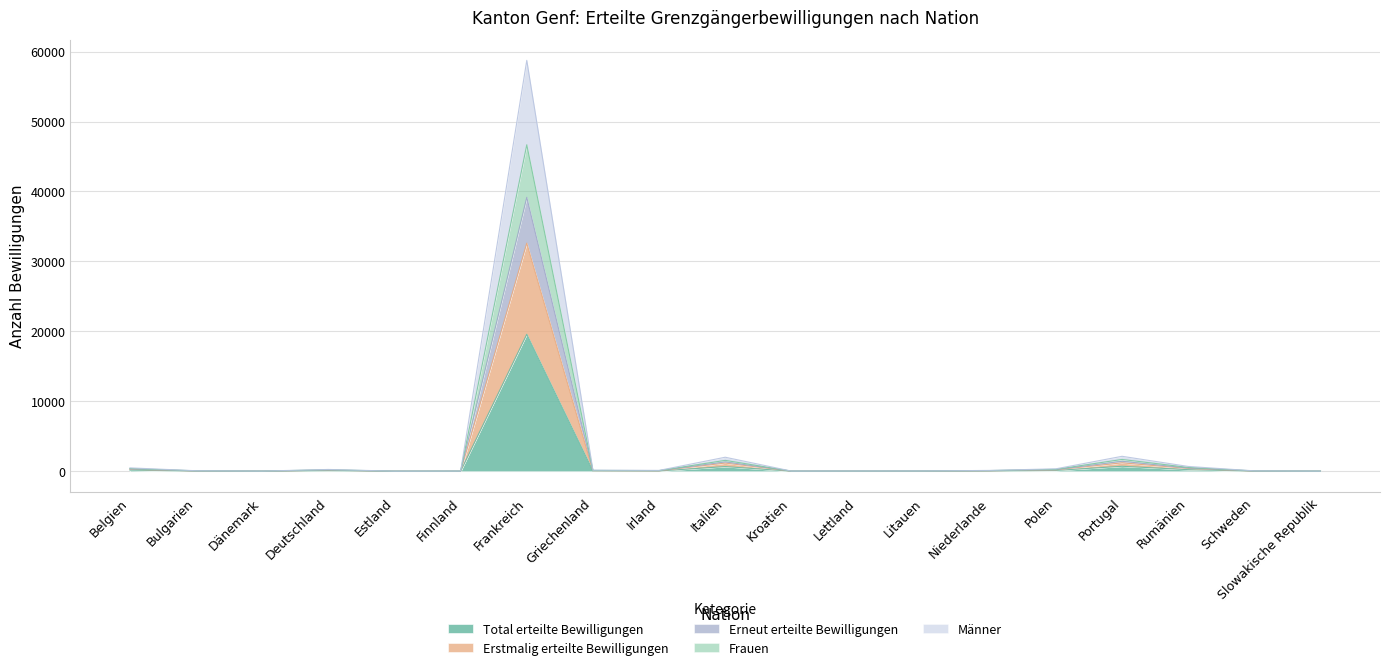

Reading right to left, transcribe all the data shown in this chart.

Total erteilte Bewilligungen: 6	19	230	713	117	40	15	12	9	669	41	53	19582	9	4	86	8	25	162
Erstmalig erteilte Bewilligungen: 8	31	404	1204	206	70	27	15	16	1174	62	89	32613	17	7	154	14	44	285
Erneut erteilte Bewilligungen: 15	48	548	1689	278	100	38	27	22	1556	96	118	46675	23	8	214	19	63	387
Frauen: 12	38	460	1426	234	80	30	24	18	1338	82	106	39164	18	8	172	16	50	324
Männer: 18	57	690	2139	351	120	45	36	27	2007	123	159	58746	27	12	258	24	75	486